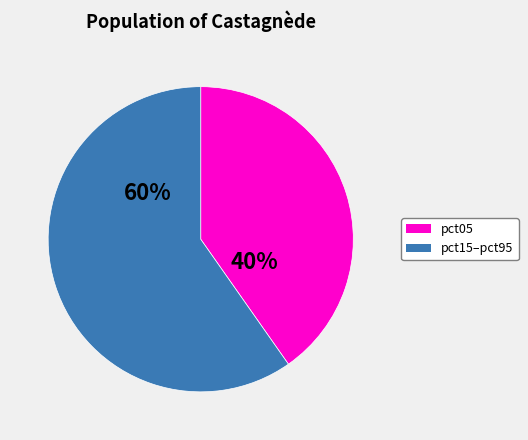

Combined, do pct15–pct95 and pct05 account for over 50%?

Yes